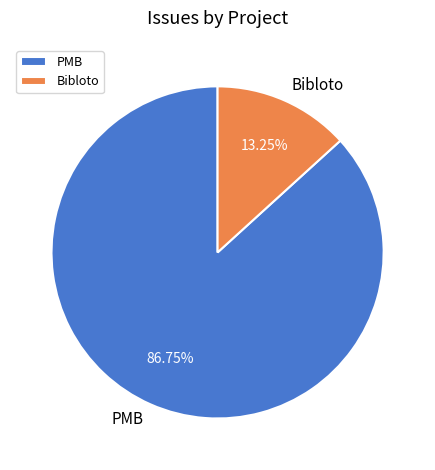

How many segments does this pie chart have?

2